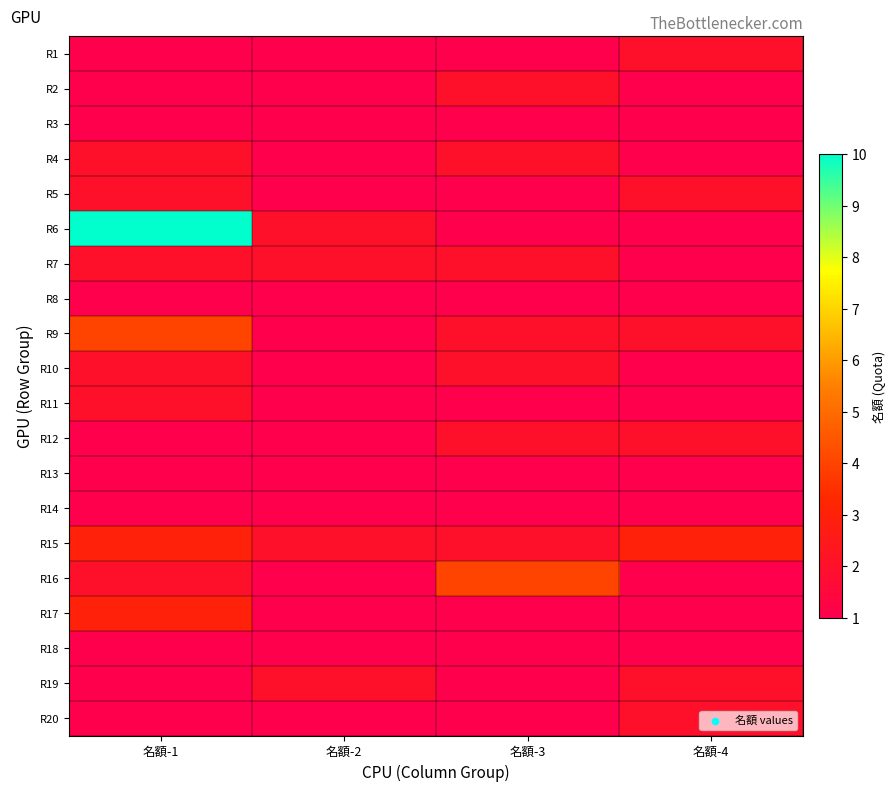

Reading right to left, what are all the values shown in this chart?

R1: 名額-4=2	名額-3=1	名額-2=1	名額-1=1
R2: 名額-4=1	名額-3=2	名額-2=1	名額-1=1
R3: 名額-4=1	名額-3=1	名額-2=1	名額-1=1
R4: 名額-4=1	名額-3=2	名額-2=1	名額-1=2
R5: 名額-4=2	名額-3=1	名額-2=1	名額-1=2
R6: 名額-4=1	名額-3=1	名額-2=2	名額-1=10
R7: 名額-4=1	名額-3=2	名額-2=2	名額-1=2
R8: 名額-4=1	名額-3=1	名額-2=1	名額-1=1
R9: 名額-4=2	名額-3=2	名額-2=1	名額-1=4
R10: 名額-4=1	名額-3=2	名額-2=1	名額-1=2
R11: 名額-4=1	名額-3=1	名額-2=1	名額-1=2
R12: 名額-4=2	名額-3=2	名額-2=1	名額-1=1
R13: 名額-4=1	名額-3=1	名額-2=1	名額-1=1
R14: 名額-4=1	名額-3=1	名額-2=1	名額-1=1
R15: 名額-4=3	名額-3=2	名額-2=2	名額-1=3
R16: 名額-4=1	名額-3=4	名額-2=1	名額-1=2
R17: 名額-4=1	名額-3=1	名額-2=1	名額-1=3
R18: 名額-4=1	名額-3=1	名額-2=1	名額-1=1
R19: 名額-4=2	名額-3=1	名額-2=2	名額-1=1
R20: 名額-4=2	名額-3=1	名額-2=1	名額-1=1